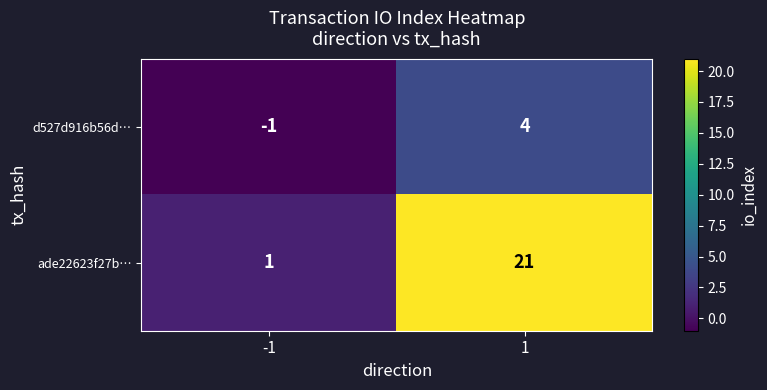

What is the maximum value for d527d916b56d…?

4